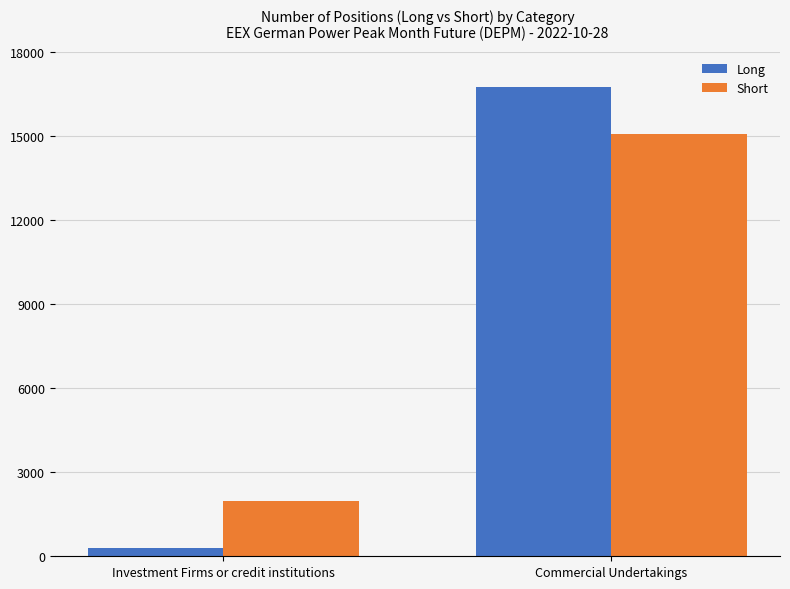

At how many categories does at least one series exceed 7107?

1